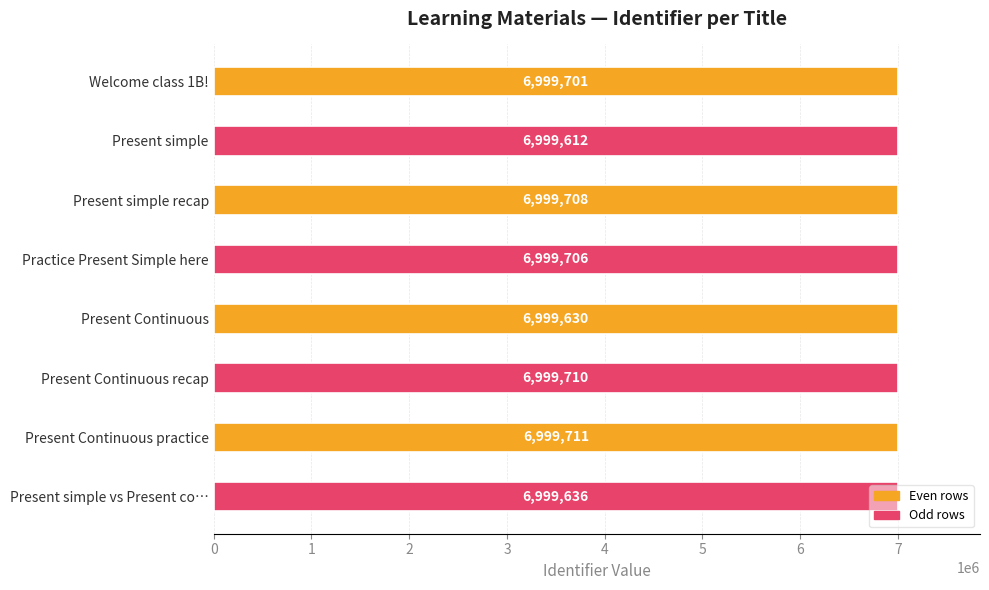

What is the ratio of the value at Present Continuous recap to the value at Present Continuous?

1.0